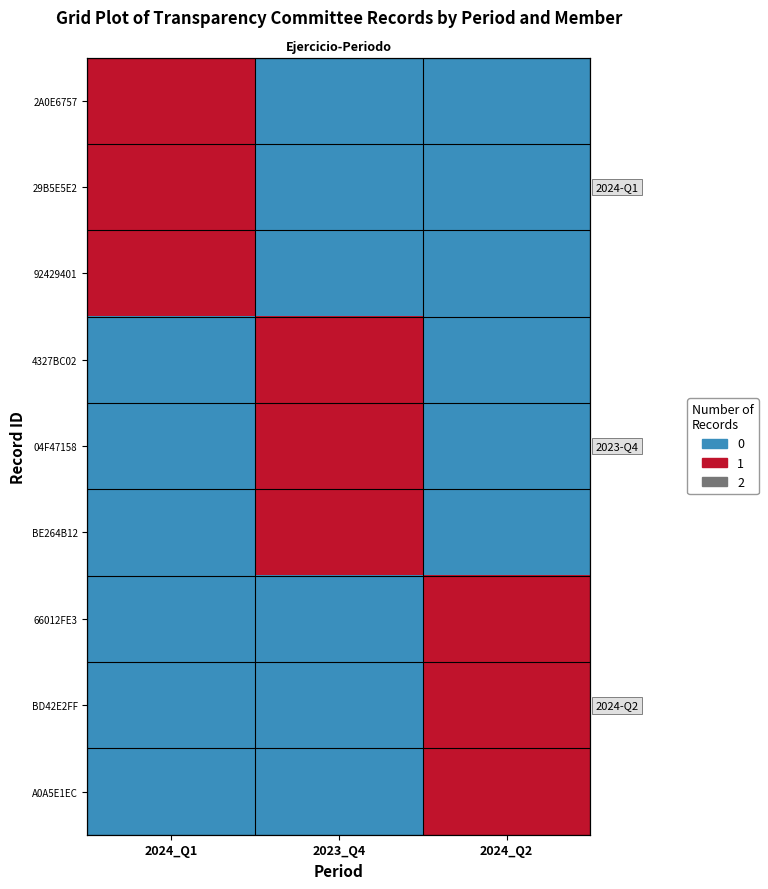

At which label is A0A5E1EC closest to 0?

2024_Q1